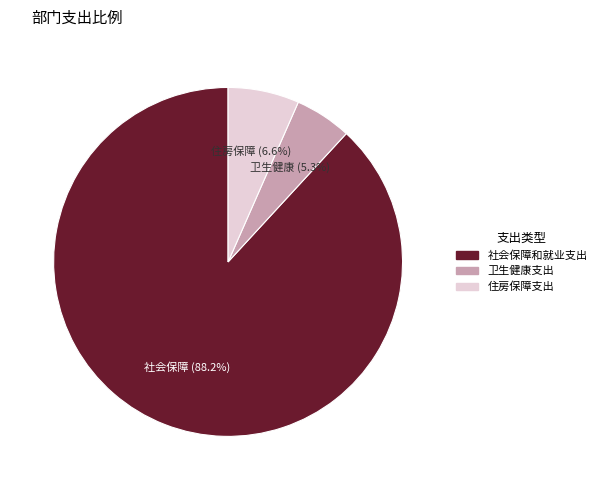

Is there a majority slice in this chart?

Yes